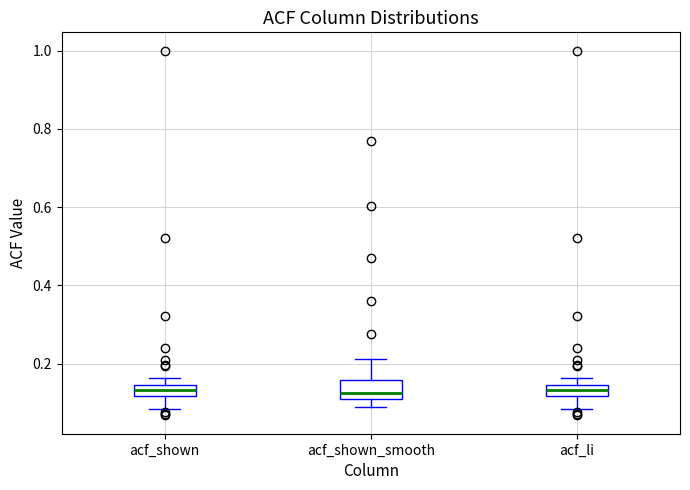

Where does the lower whisker of the box for acf_li end on the y-axis? The values are not printed on the chart, so give them approximately, as read against the axis.

0.08